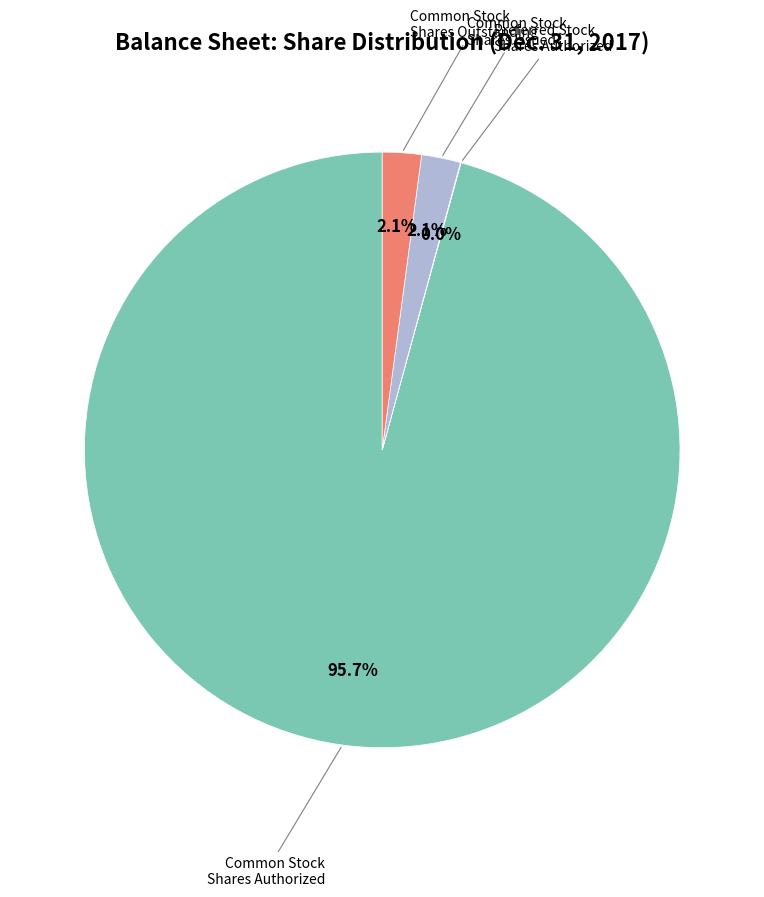

Is there any slice that represents more than half of the pie?

Yes